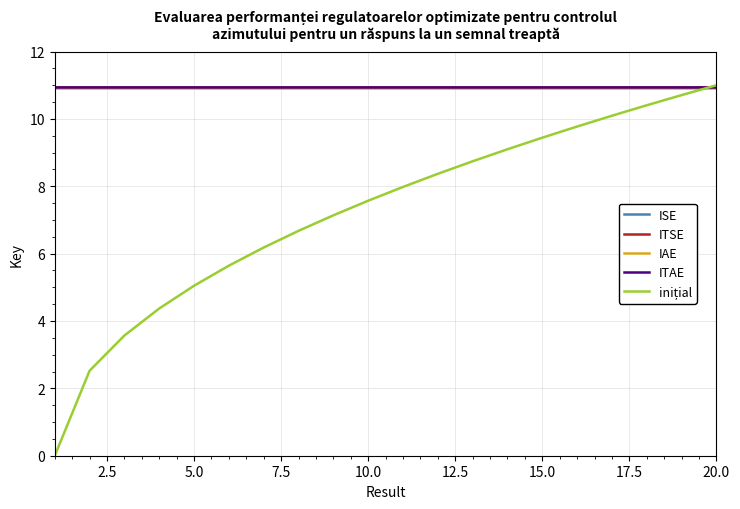

What is the maximum value for ISE?

10.9